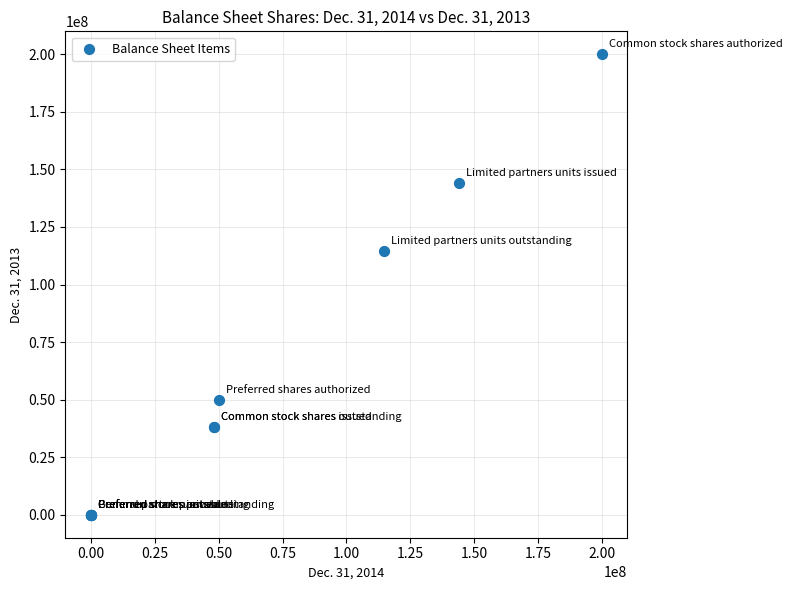

What Y value in the scatter plot is closest to 100000000?

114719395.0